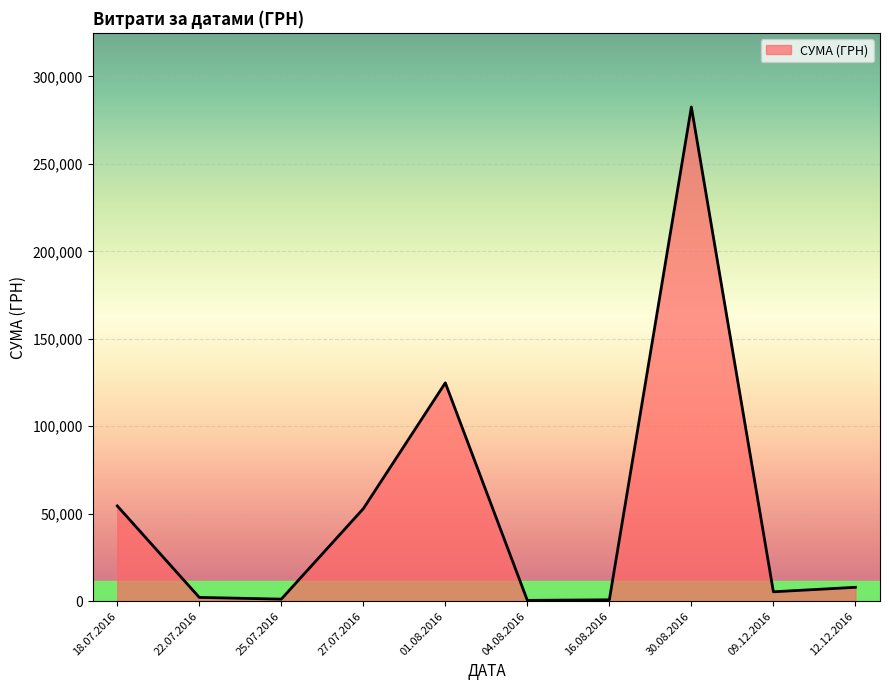

What is the maximum value shown in the chart?

282495.1